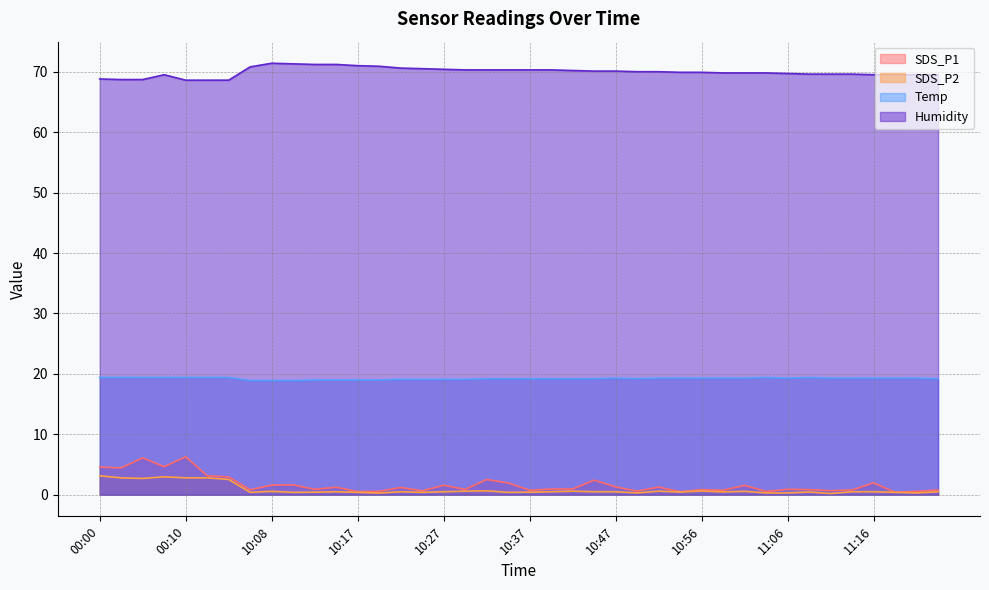

Reading left to right, transcribe all the data shown in this chart.

SDS_P1: 00:00=4.6	00:03=4.5	00:05=6.1	00:07=4.7	00:10=6.3	00:12=3.1	00:15=3.0	10:05=0.8	10:08=1.6	10:10=1.6	10:13=0.9	10:15=1.2	10:17=0.5	10:20=0.6	10:22=1.2	10:25=0.7	10:27=1.6	10:30=0.9	10:32=2.5	10:34=1.9	10:37=0.8	10:39=0.9	10:42=0.9	10:44=2.4	10:47=1.3	10:49=0.6	10:52=1.3	10:54=0.5	10:56=0.8	10:59=0.8	11:01=1.6	11:04=0.6	11:06=0.9	11:09=0.8	11:11=0.7	11:13=0.8	11:16=2.0	11:18=0.4	11:21=0.6	11:23=0.8
SDS_P2: 00:00=3.1	00:03=2.8	00:05=2.7	00:07=3.0	00:10=2.8	00:12=2.8	00:15=2.5	10:05=0.4	10:08=0.6	10:10=0.4	10:13=0.4	10:15=0.5	10:17=0.4	10:20=0.3	10:22=0.5	10:25=0.4	10:27=0.5	10:30=0.6	10:32=0.7	10:34=0.4	10:37=0.4	10:39=0.5	10:42=0.6	10:44=0.5	10:47=0.5	10:49=0.3	10:52=0.6	10:54=0.5	10:56=0.6	10:59=0.5	11:01=0.6	11:04=0.3	11:06=0.3	11:09=0.5	11:11=0.2	11:13=0.5	11:16=0.5	11:18=0.4	11:21=0.3	11:23=0.5
Temp: 00:00=19.4	00:03=19.4	00:05=19.4	00:07=19.4	00:10=19.4	00:12=19.4	00:15=19.4	10:05=18.9	10:08=18.9	10:10=18.9	10:13=19.0	10:15=19.0	10:17=19.0	10:20=19.0	10:22=19.1	10:25=19.1	10:27=19.1	10:30=19.1	10:32=19.2	10:34=19.2	10:37=19.2	10:39=19.2	10:42=19.2	10:44=19.2	10:47=19.3	10:49=19.2	10:52=19.3	10:54=19.3	10:56=19.3	10:59=19.3	11:01=19.3	11:04=19.4	11:06=19.3	11:09=19.4	11:11=19.3	11:13=19.3	11:16=19.3	11:18=19.3	11:21=19.3	11:23=19.2
Humidity: 00:00=68.8	00:03=68.7	00:05=68.7	00:07=69.5	00:10=68.6	00:12=68.6	00:15=68.6	10:05=70.8	10:08=71.4	10:10=71.3	10:13=71.2	10:15=71.2	10:17=71.0	10:20=70.9	10:22=70.6	10:25=70.5	10:27=70.4	10:30=70.3	10:32=70.3	10:34=70.3	10:37=70.3	10:39=70.3	10:42=70.2	10:44=70.1	10:47=70.1	10:49=70.0	10:52=70.0	10:54=69.9	10:56=69.9	10:59=69.8	11:01=69.8	11:04=69.8	11:06=69.7	11:09=69.6	11:11=69.6	11:13=69.6	11:16=69.5	11:18=69.5	11:21=69.5	11:23=69.5